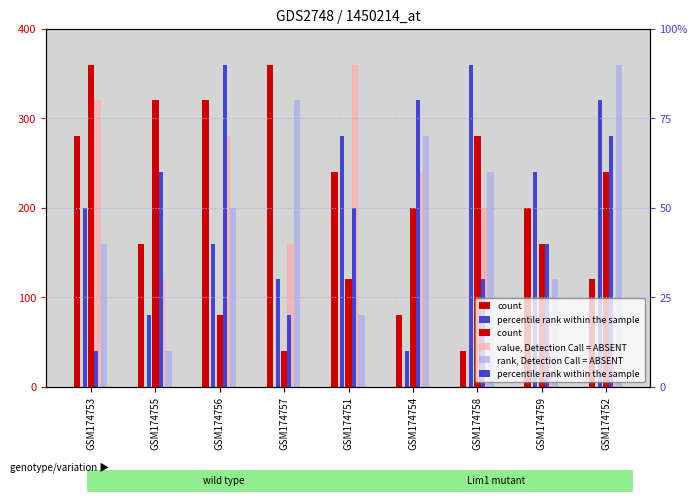

Which series has the widest spread of values?

count